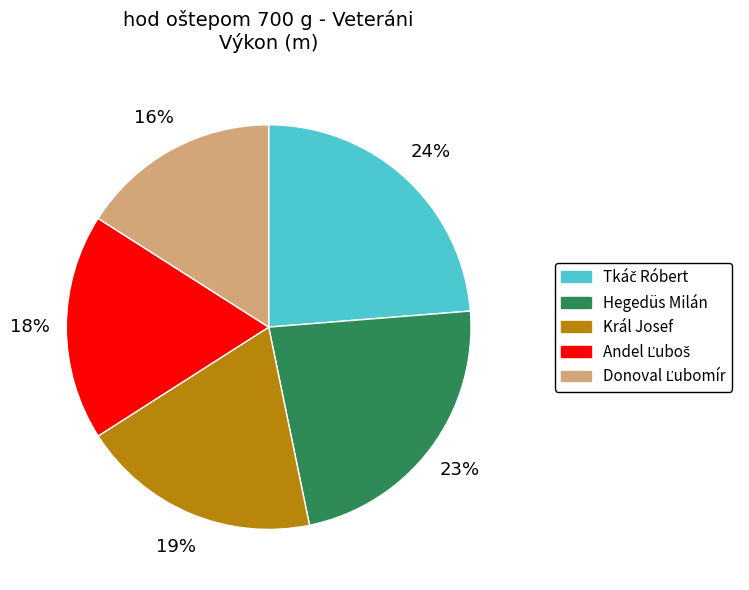

What is the ratio of the value at Hegedüs Milán to the value at Král Josef?

1.2